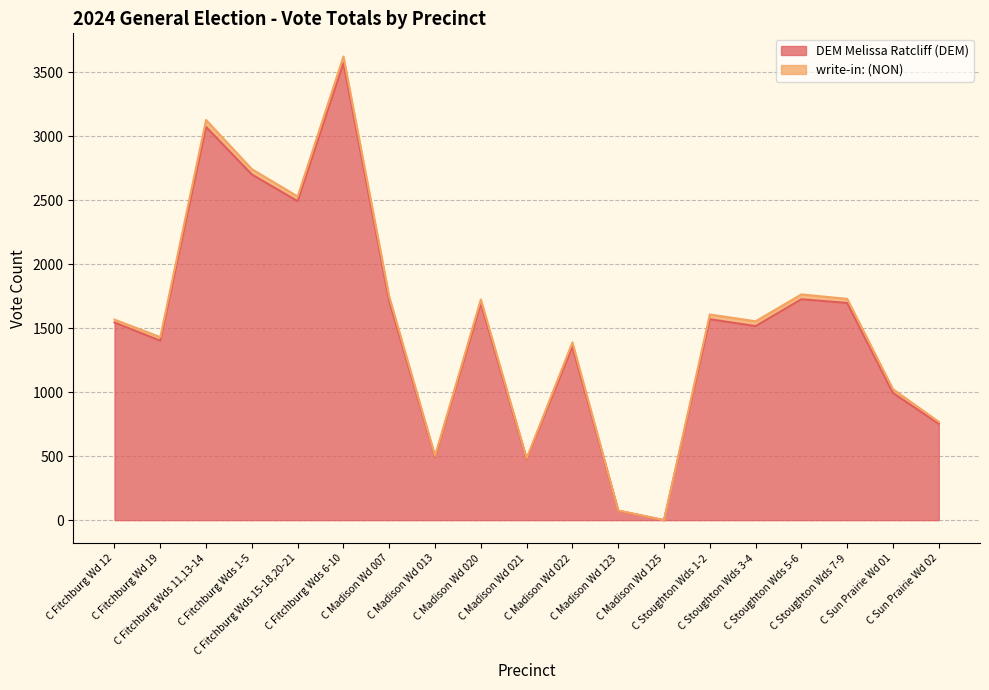

The chart shows a value of 1828 at C Fitchburg Wd 19. True or false?

False